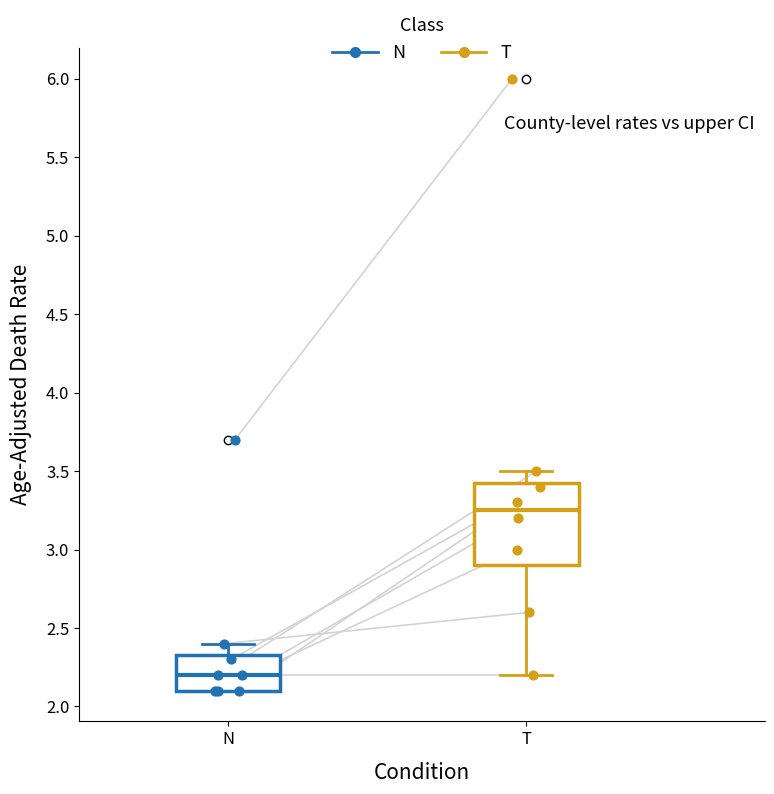

Where is the upper edge of the box for N on the y-axis? The values are not printed on the chart, so give them approximately, as read against the axis.

2.35